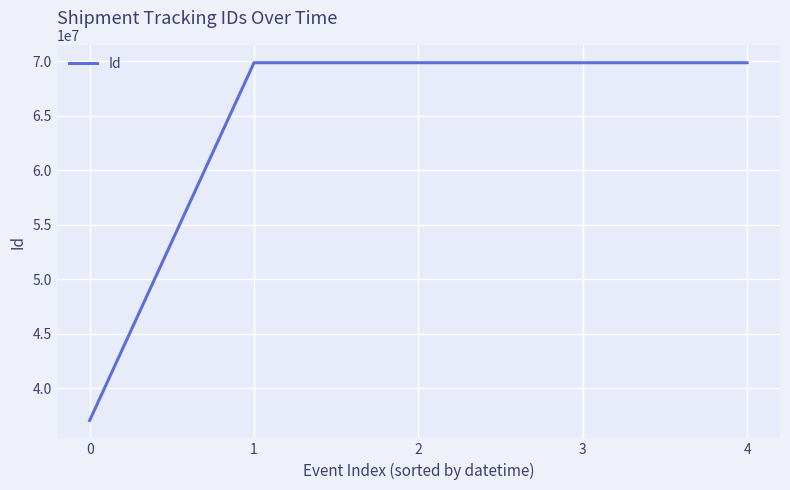

How many lines are shown in the chart?

1